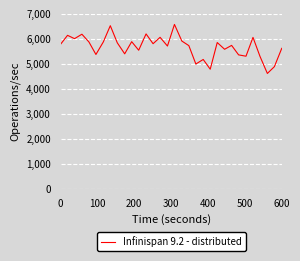

How many series are shown in this chart?

1